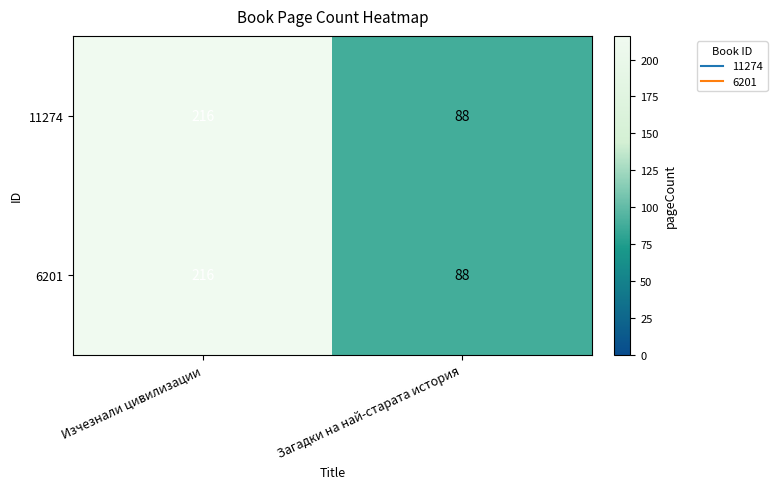

True or false: 6201 has a value of 88 at Загадки на най-старата история.

True